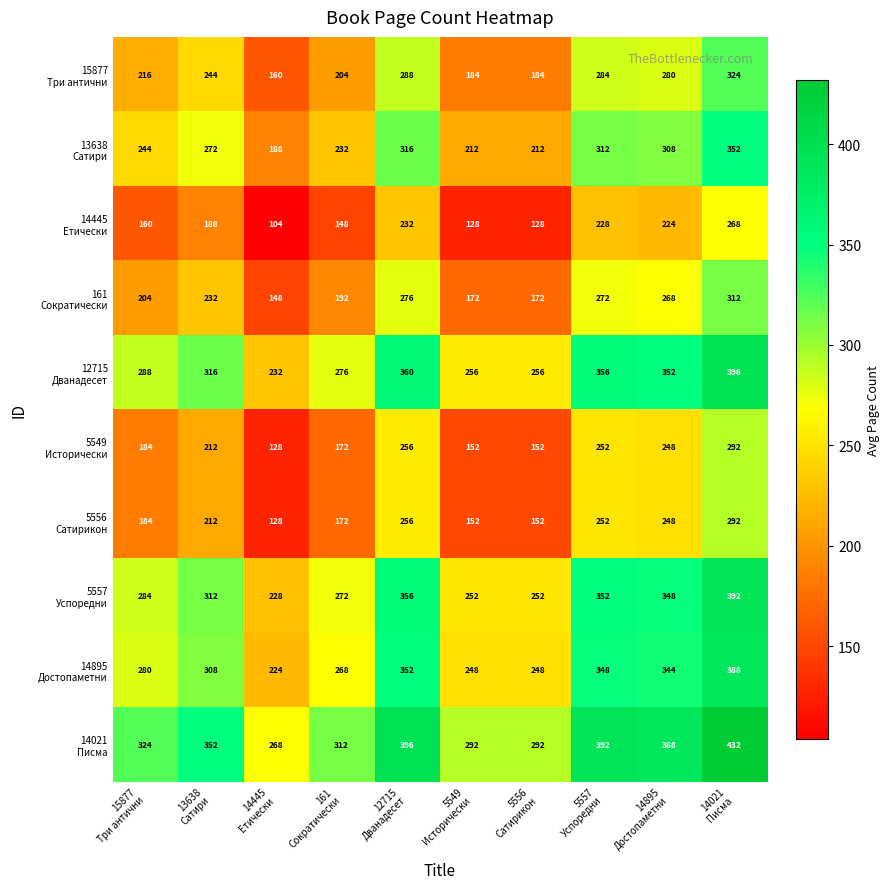

What is the maximum value shown in the chart?

432